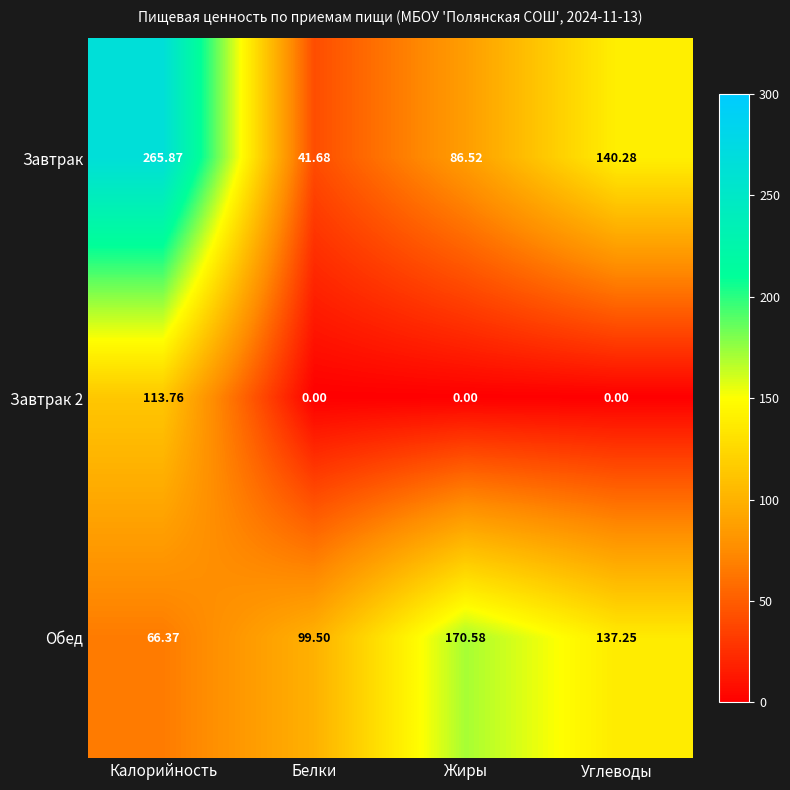

Where is Завтрак nearest to the value 153?

Углеводы